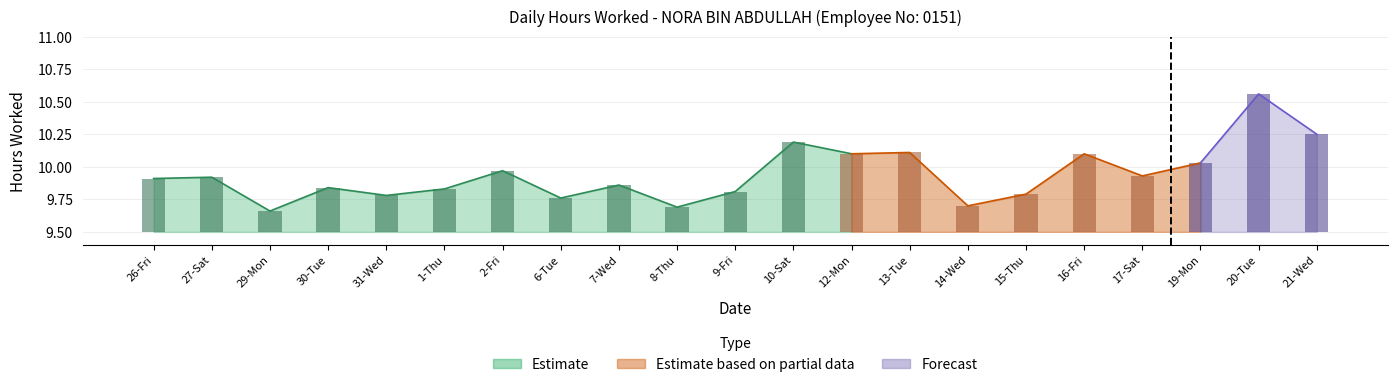

Between 7-Wed and 16-Fri, which is larger?

16-Fri